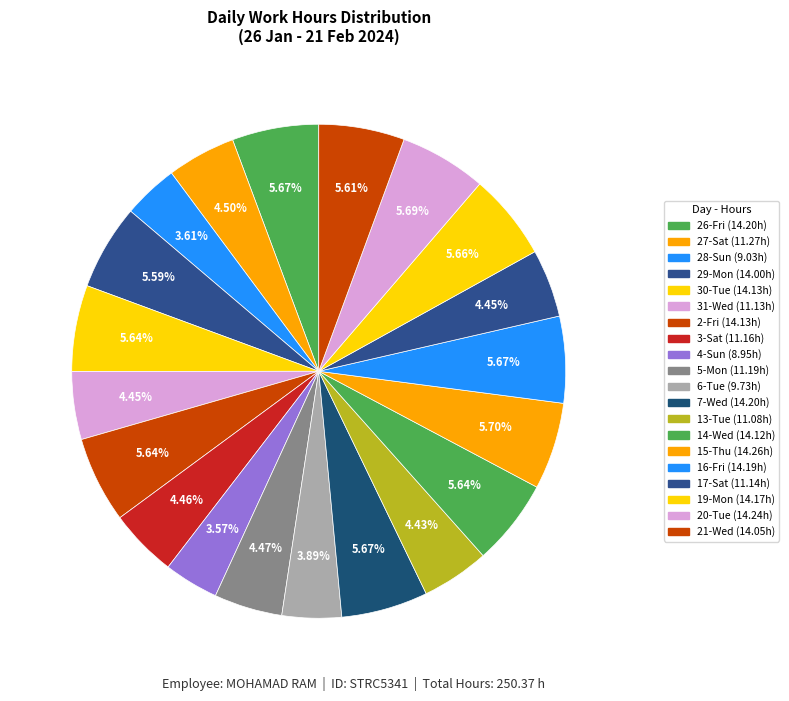

To the nearest percent, what percentage of the pie is 5-Mon?

4%